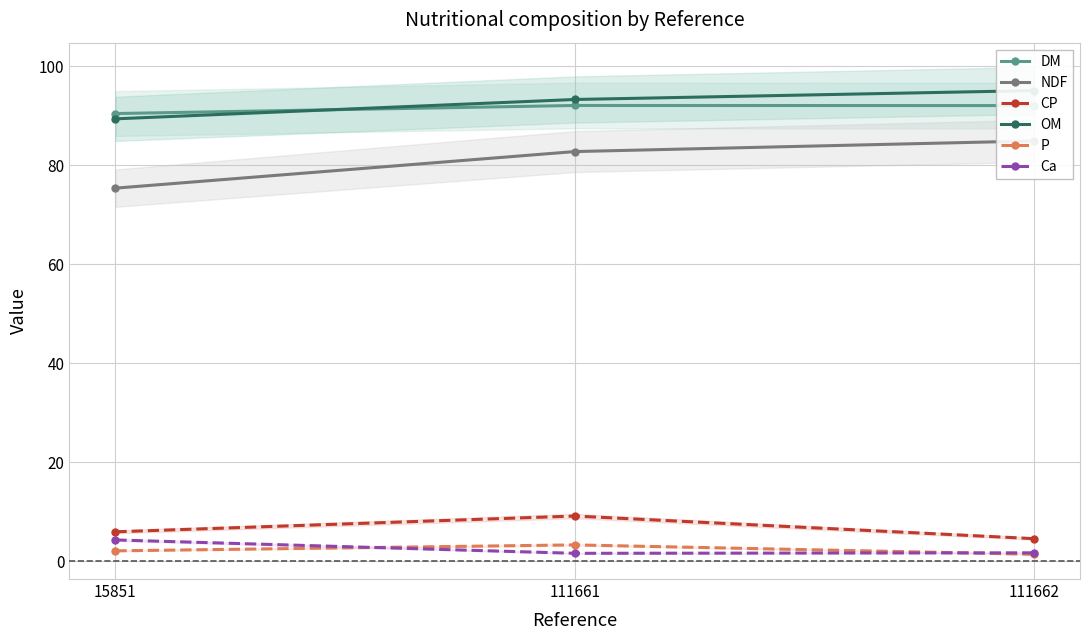

Which has a higher value, 111661 or 15851?

111661